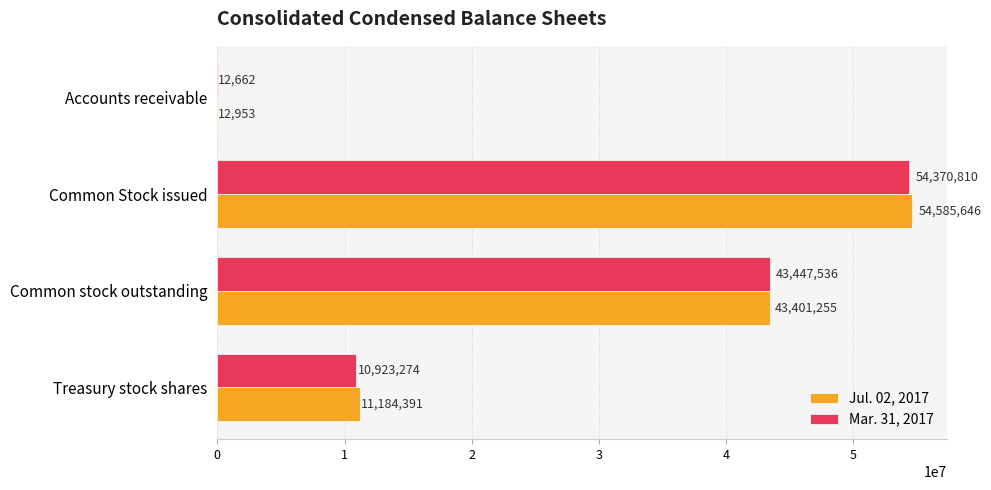

Which series changed the most between Common Stock issued and Treasury stock shares?

Mar. 31, 2017